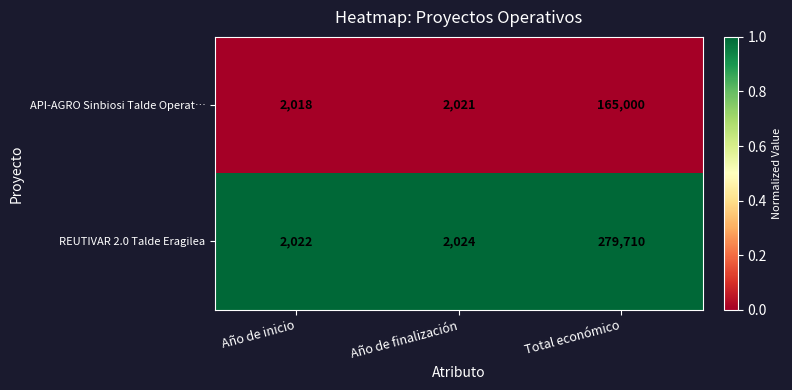

Which category has the highest value across all series?

Total económico